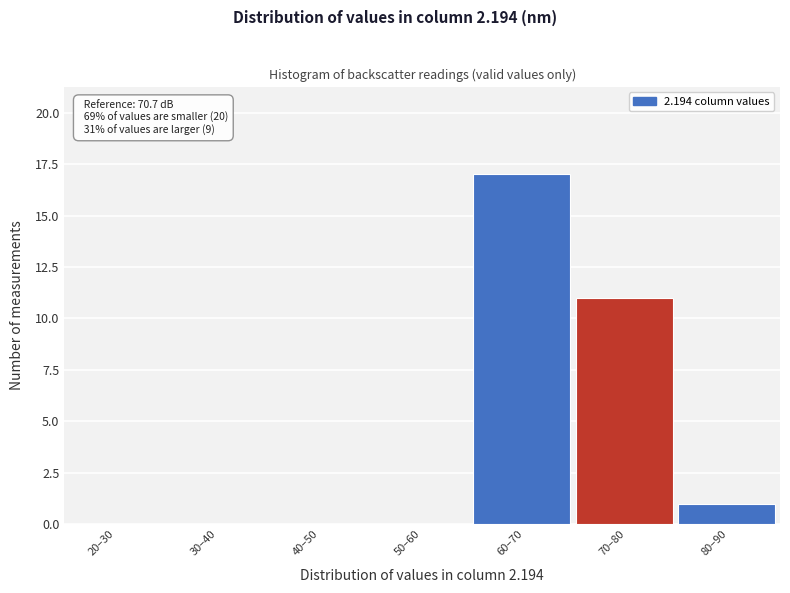

Reading right to left, transcribe all the data shown in this chart.

80–90=1	70–80=11	60–70=17	50–60=0	40–50=0	30–40=0	20–30=0